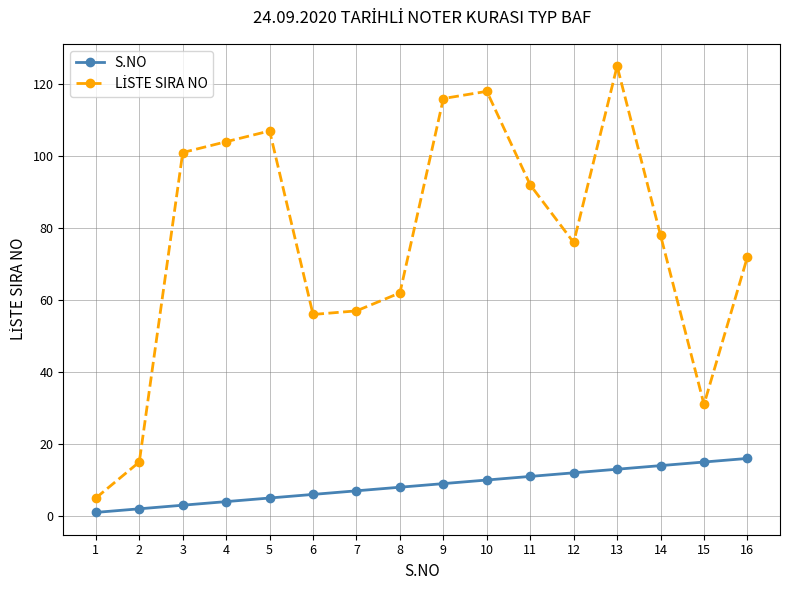

The S.NO series shows 13 at 13. True or false?

True